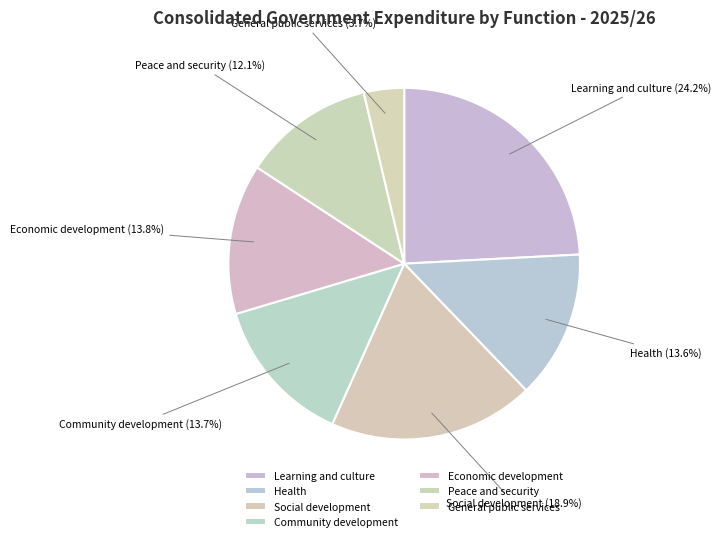

To the nearest percent, what is the average slice percentage?

14%